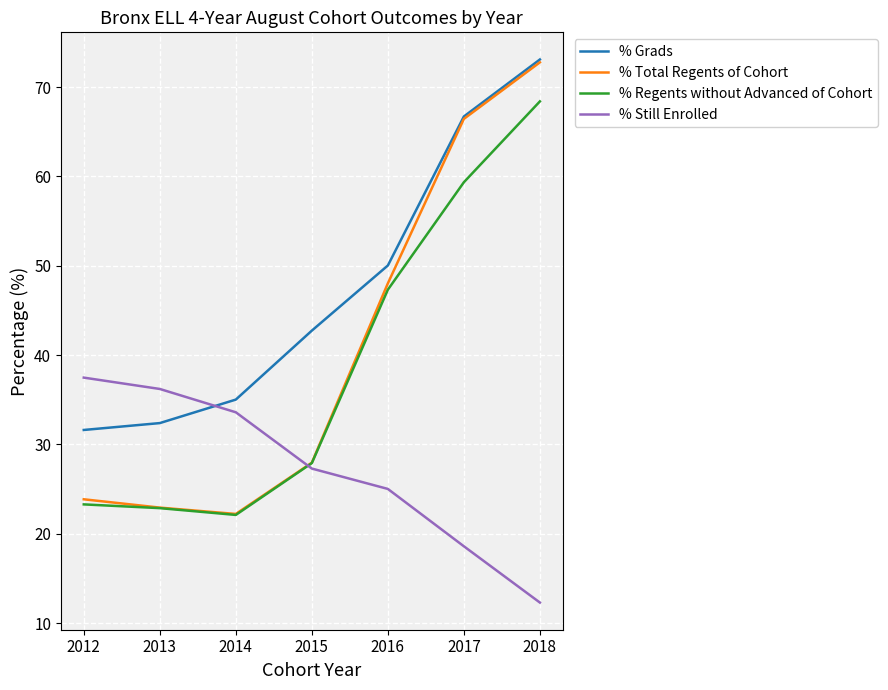

What is the difference between the second highest and minimum values in the % Grads series?

35.1